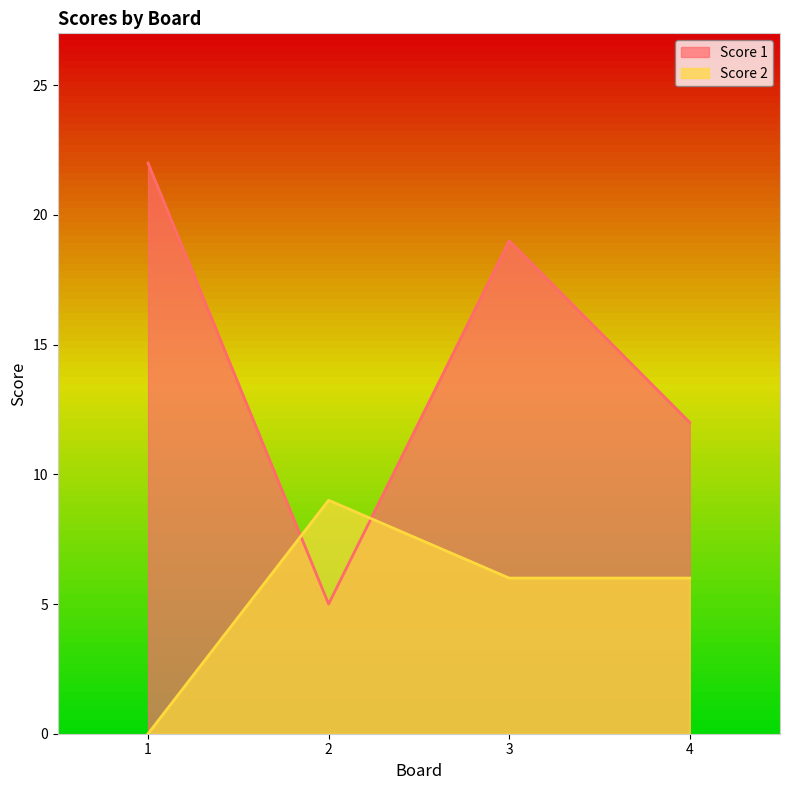

What is the sum of all Score 1 values?

58